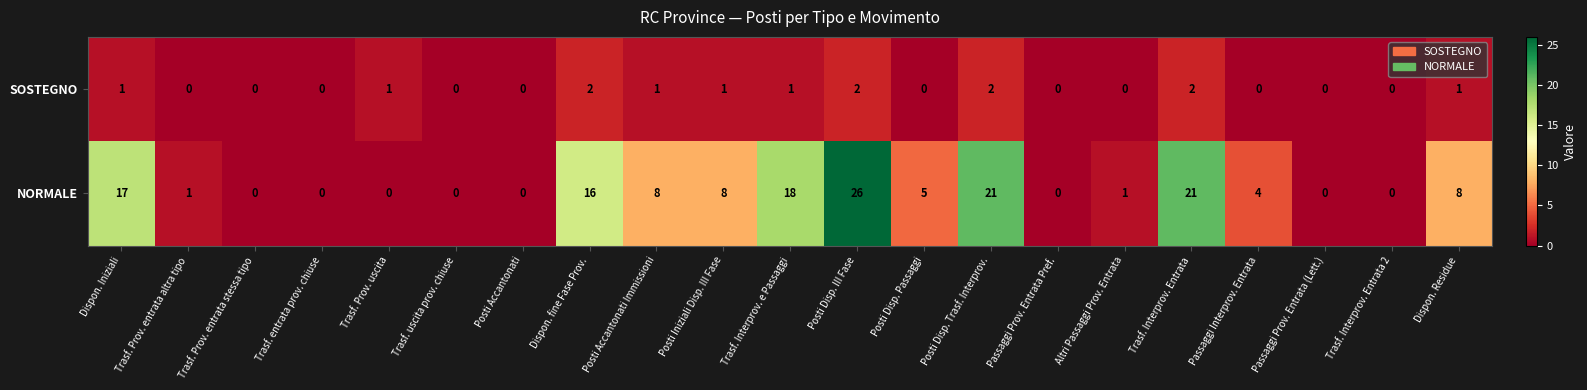

What is the greatest value displayed?

26